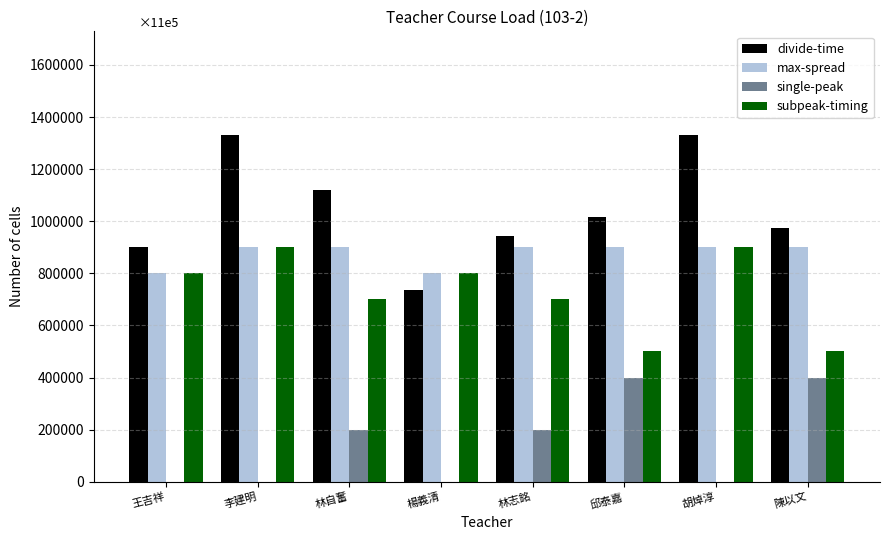

Is it true that subpeak-timing equals 500000.0 at 陳以文?

True